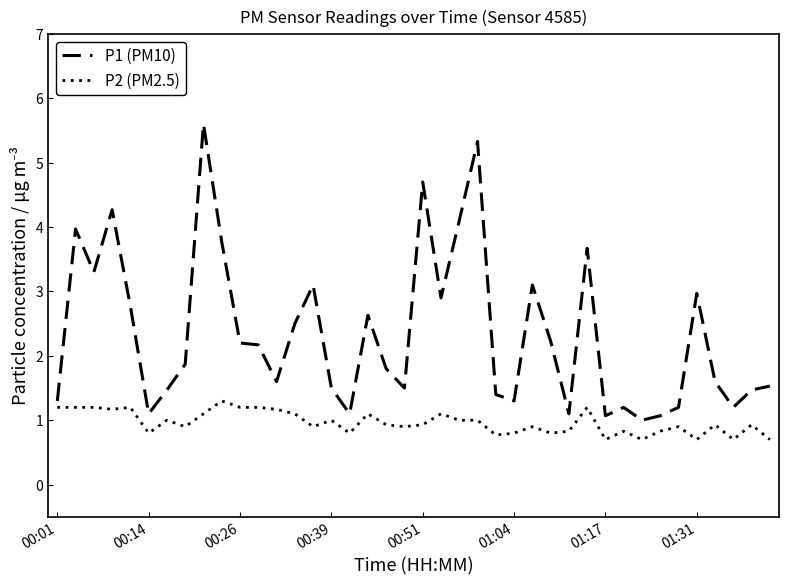

Does the chart have visible grid lines?

No